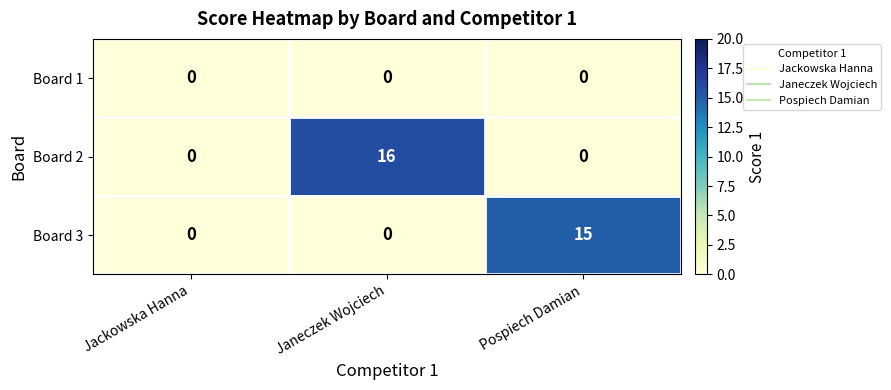

The value of Board 3 at Janeczek Wojciech is 0. True or false?

True